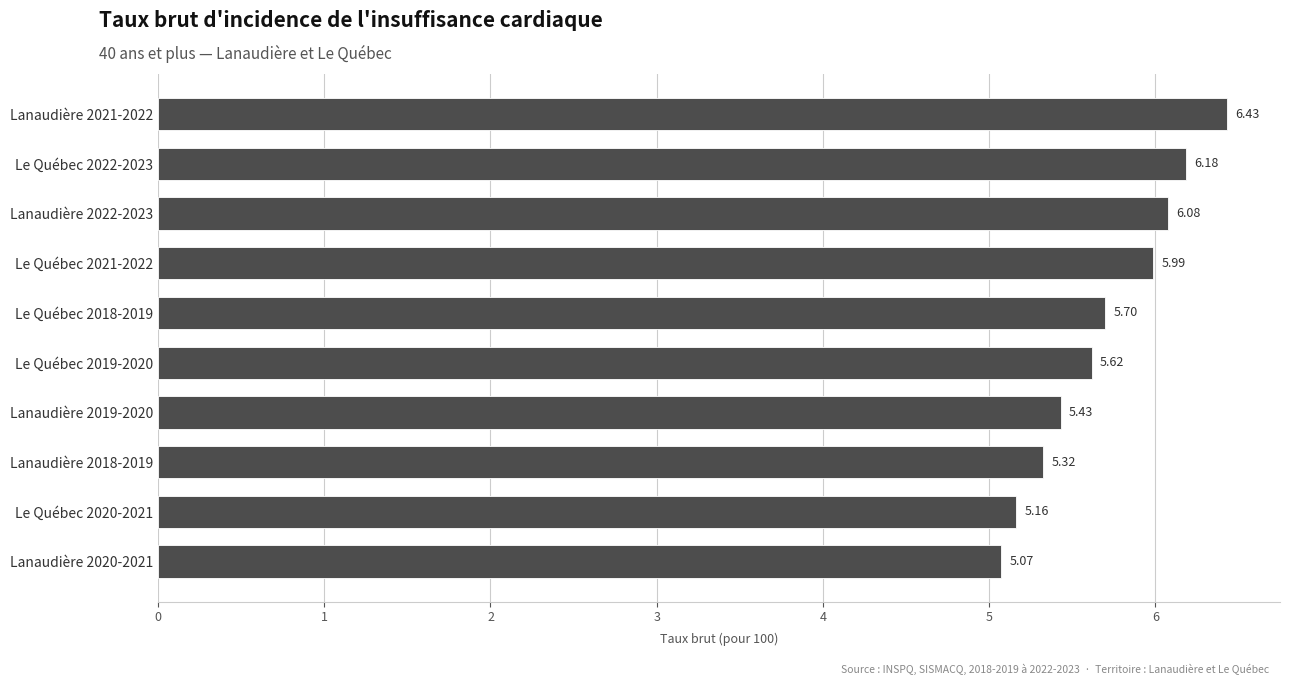

Are the bars grouped side by side (vs. stacked)?

No